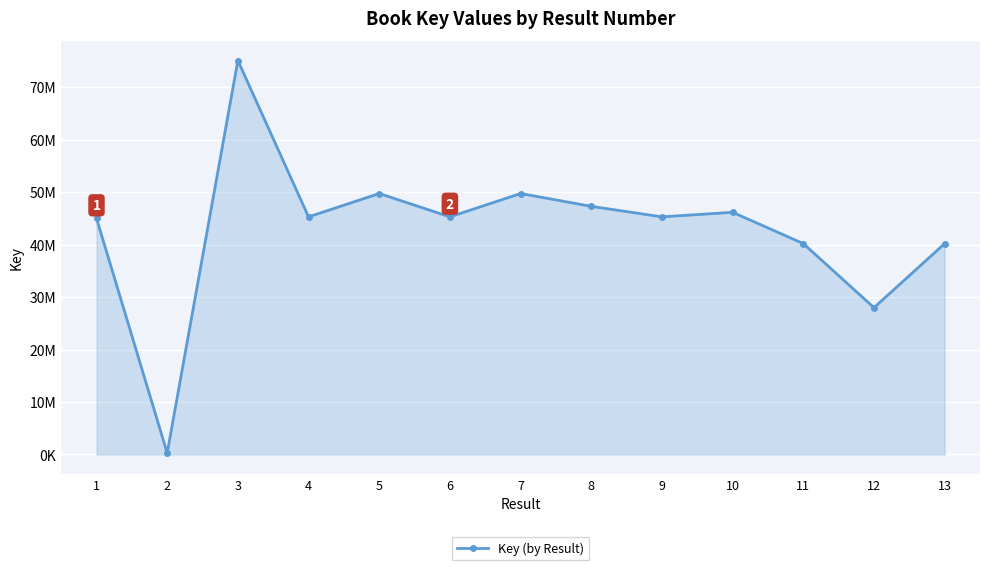

How many data points does each series have?

13